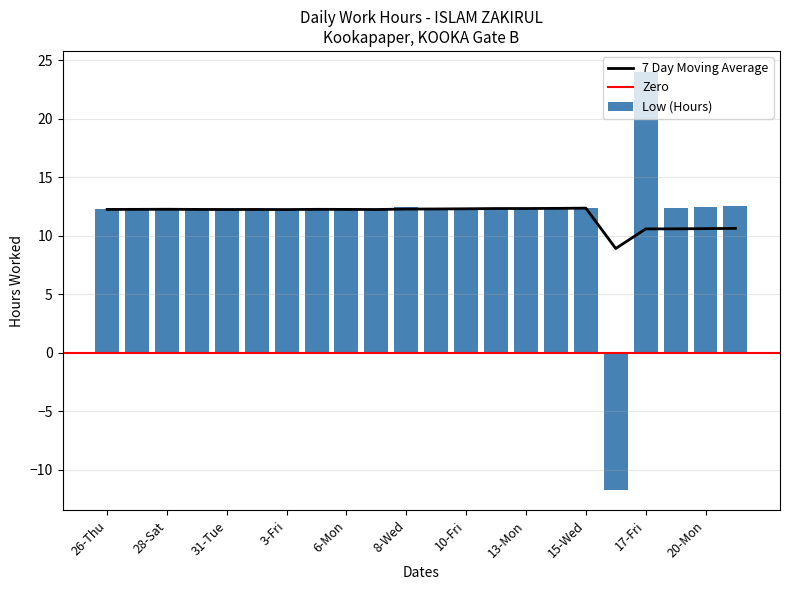

What is the label of the 8th bar from the right?

13-Mon